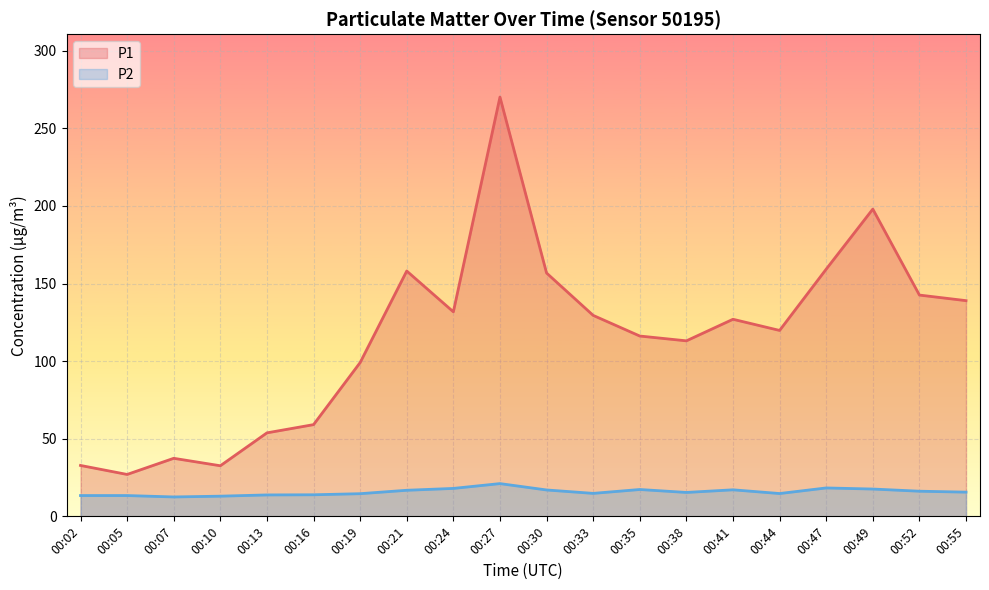

How many lines are shown in the chart?

2